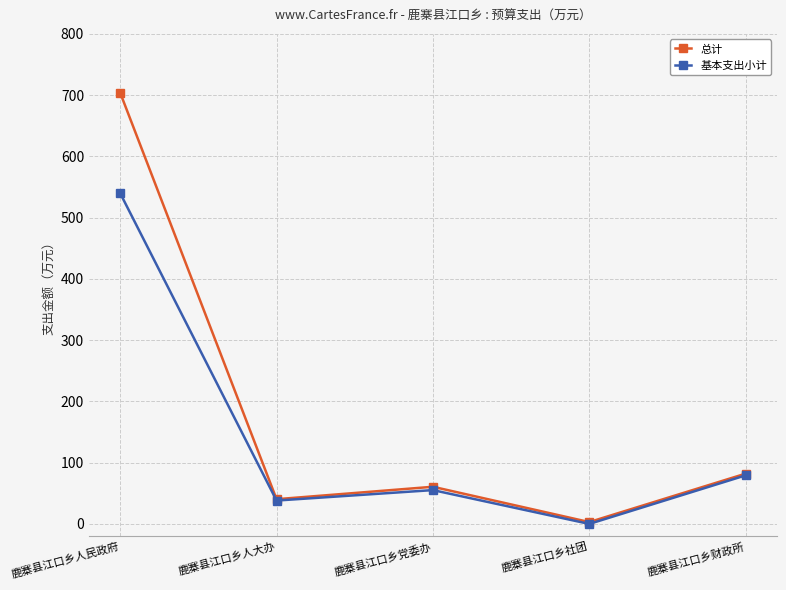

What is the greatest value displayed?

703.9